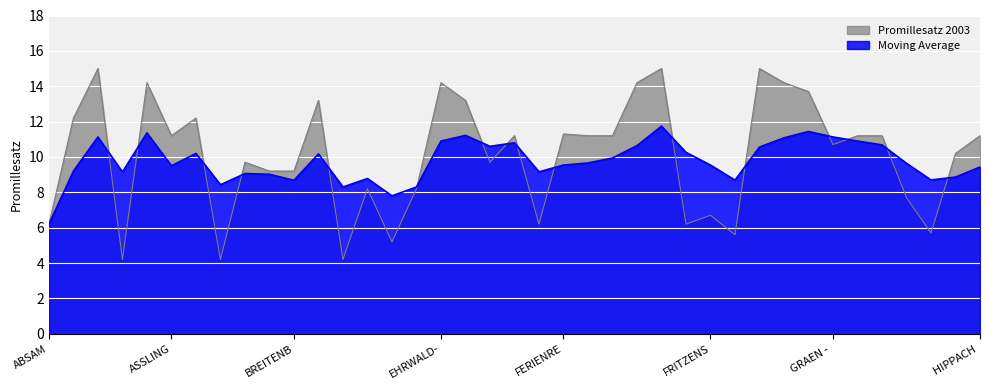

What is the sum of all Moving Average values?

380.4